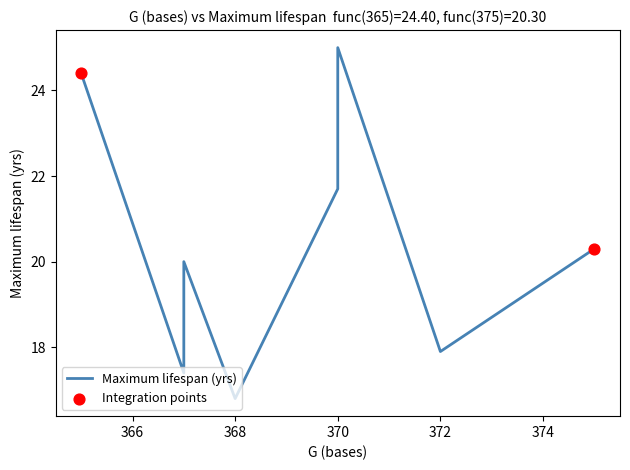

Approximately how many times larger is the value at 370 compared to 368?

1.4